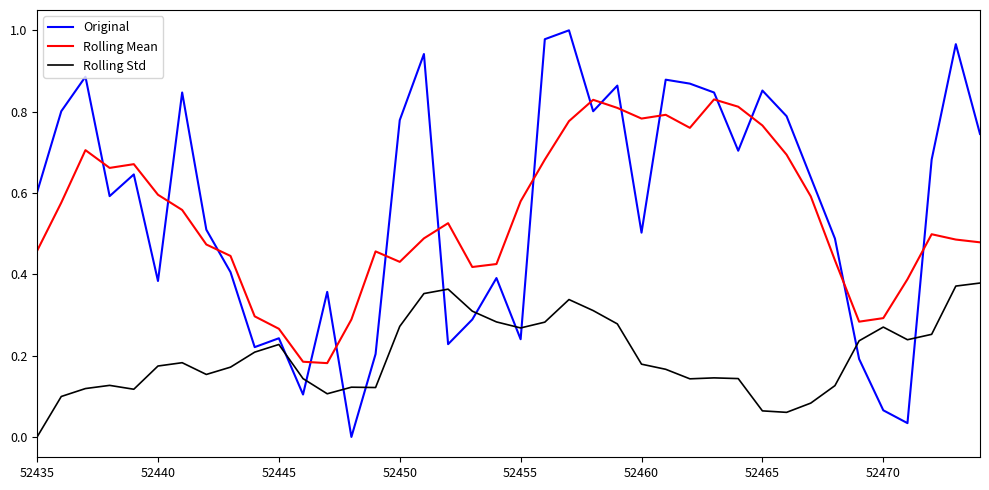

True or false: Rolling Std and Original intersect in this chart.

True